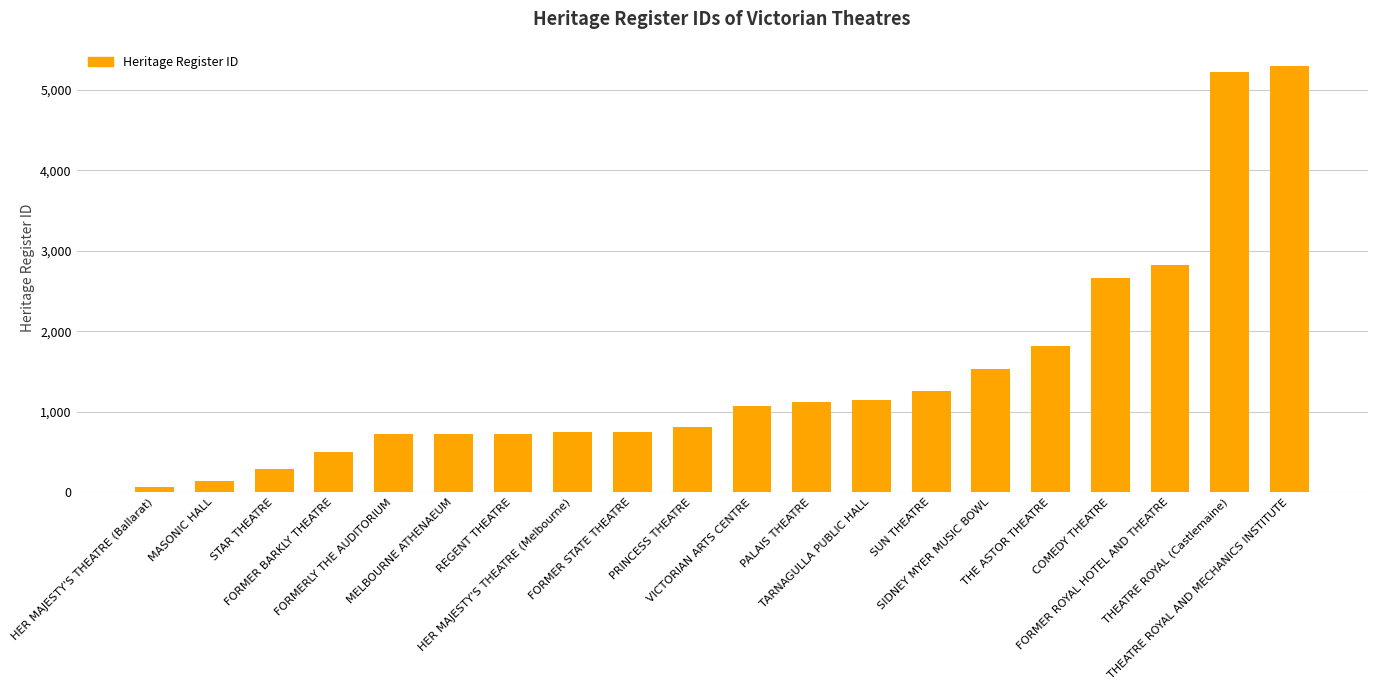

What is the smallest value displayed?

67